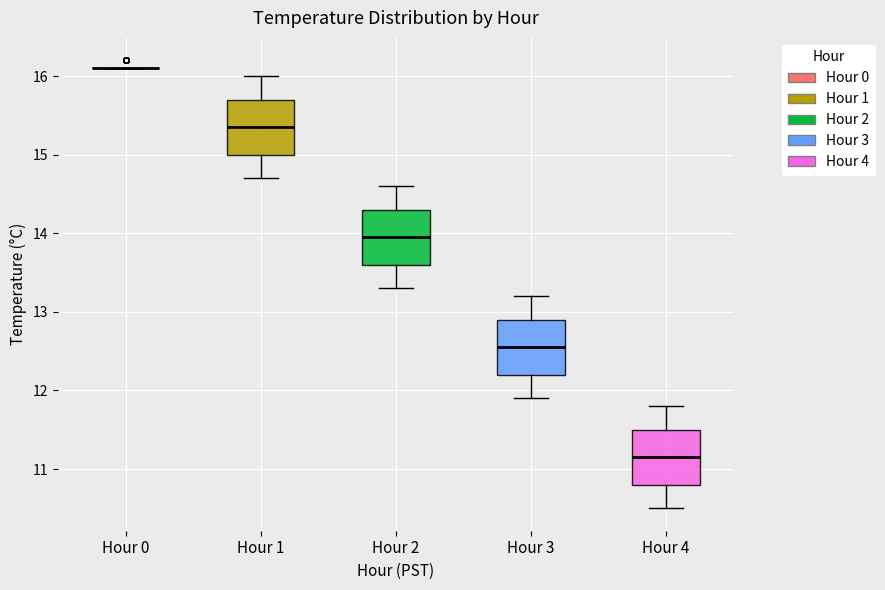

Reading left to right, read every box against the y-axis: the position of its median line, the range the box covers, and the ends of its whiskers. The values are not printed on the chart, so give them approximately, as read against the axis.

Hour 0: box collapsed to a line at 16.1, whiskers 16.1 to 16.1
Hour 1: median 15.4, box 15.0 to 15.7, whiskers 14.7 to 16.0
Hour 2: median 14.0, box 13.6 to 14.3, whiskers 13.3 to 14.6
Hour 3: median 12.6, box 12.2 to 12.9, whiskers 11.9 to 13.2
Hour 4: median 11.2, box 10.8 to 11.5, whiskers 10.5 to 11.8